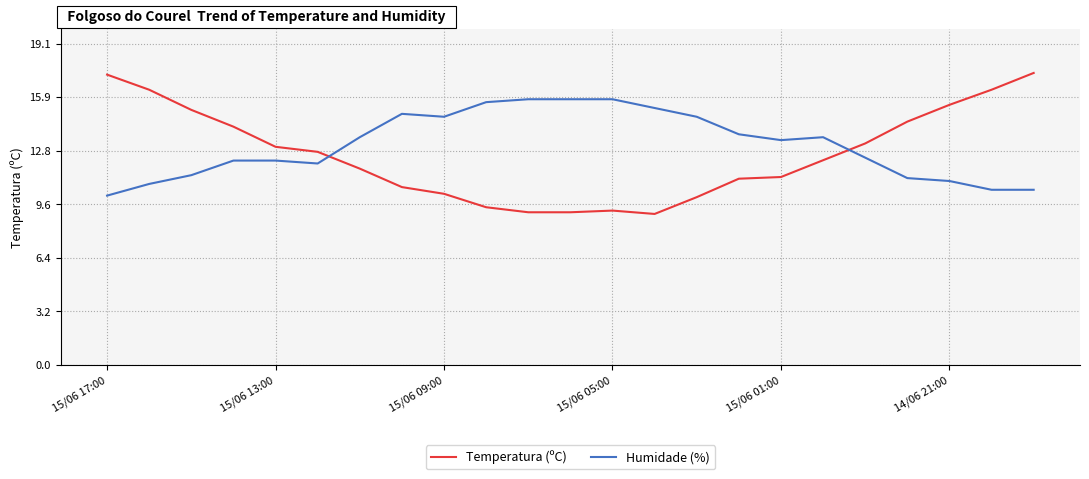

Which series ends up on top after the final intersection of Temperatura (ºC) and Humidade (%)?

Temperatura (ºC)